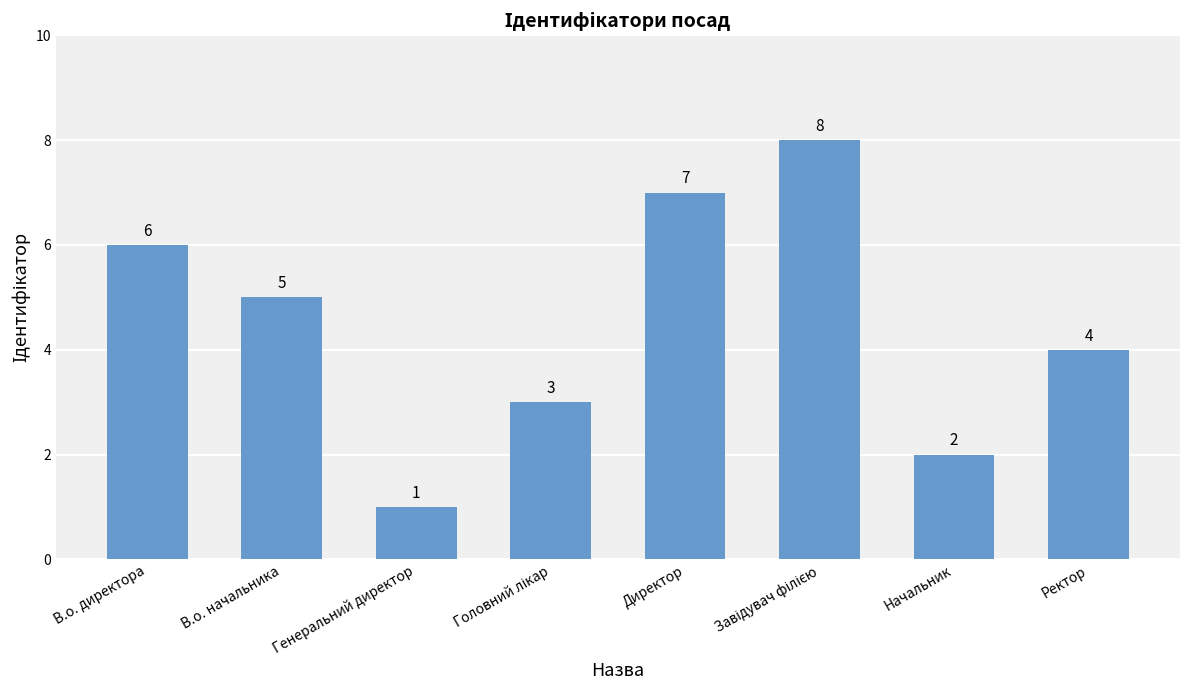

What is the label of the 1st bar from the left?

В.о. директора